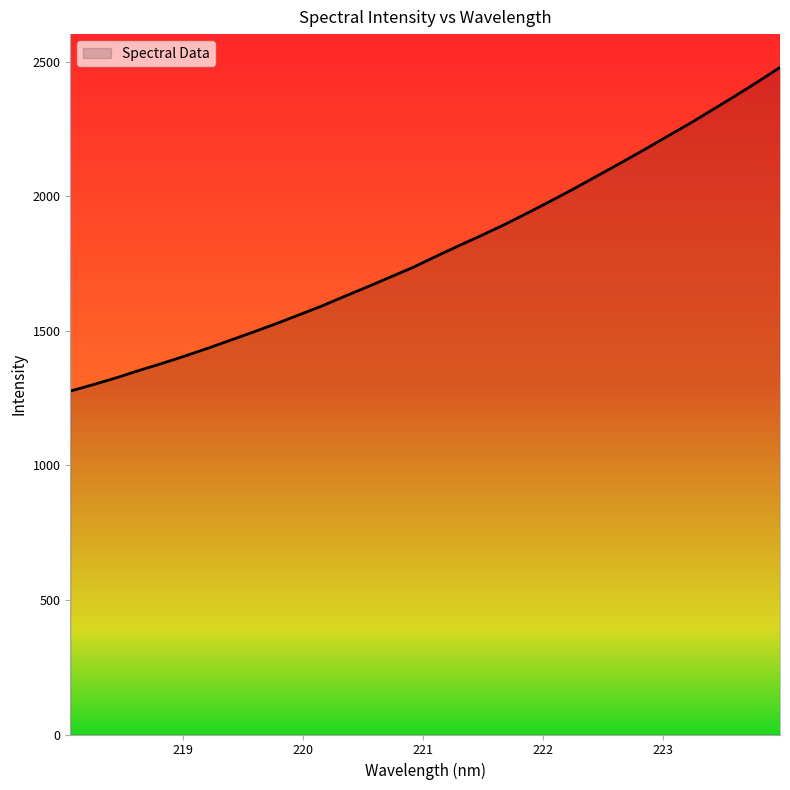

What is the difference between the maximum and minimum values?

1202.6